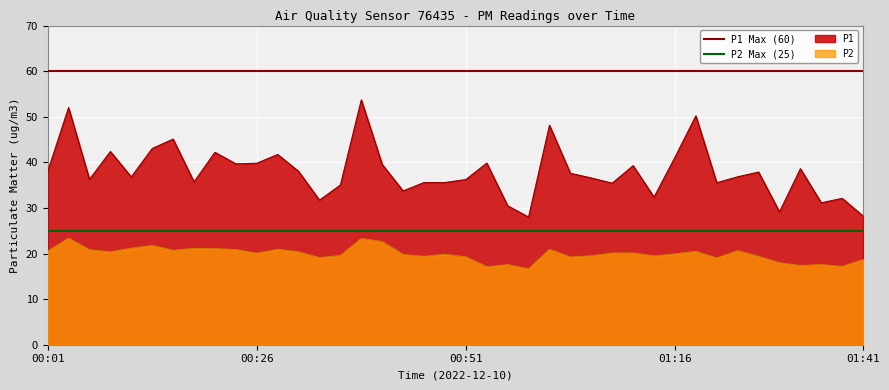

At which label is P2 Max (25) closest to 25?

00:01